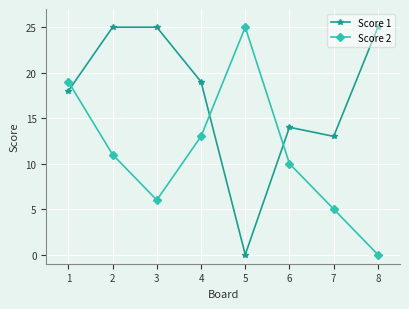

How many data points does each series have?

8